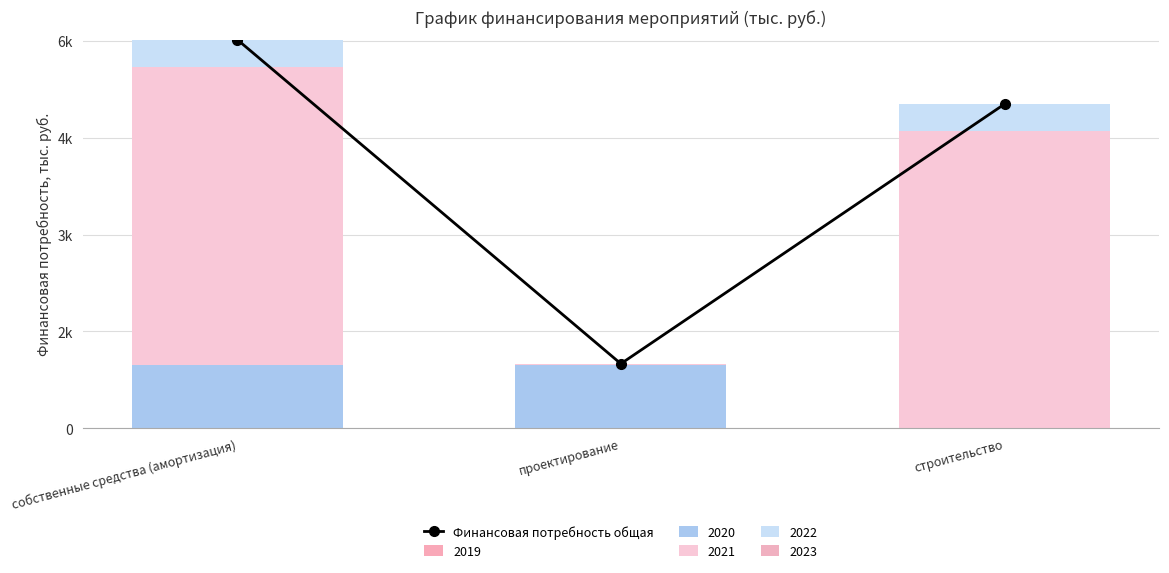

Which has a higher value, проектирование or строительство?

строительство